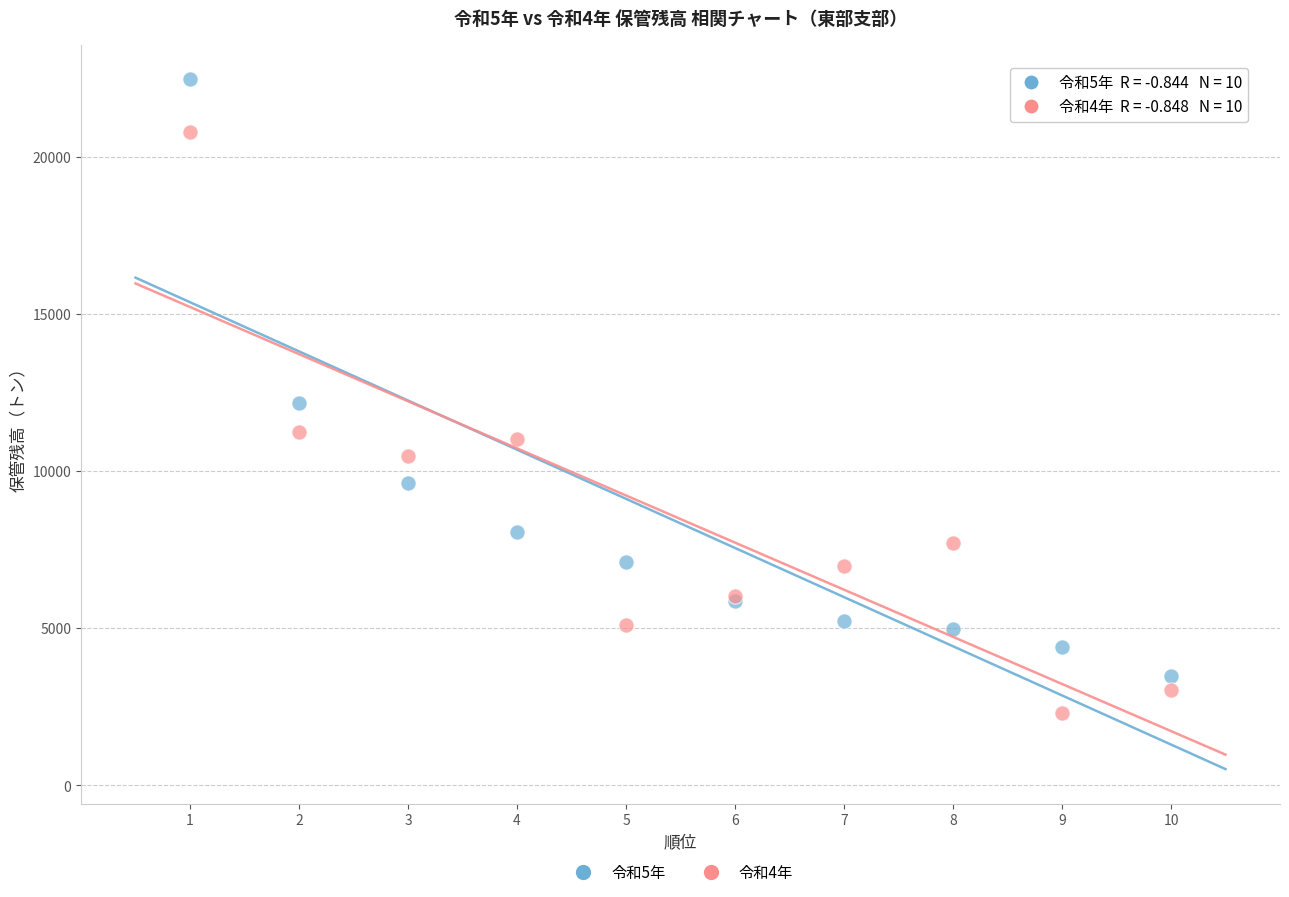

In the 令和5年 series, what Y value is closest to 12968?

12161